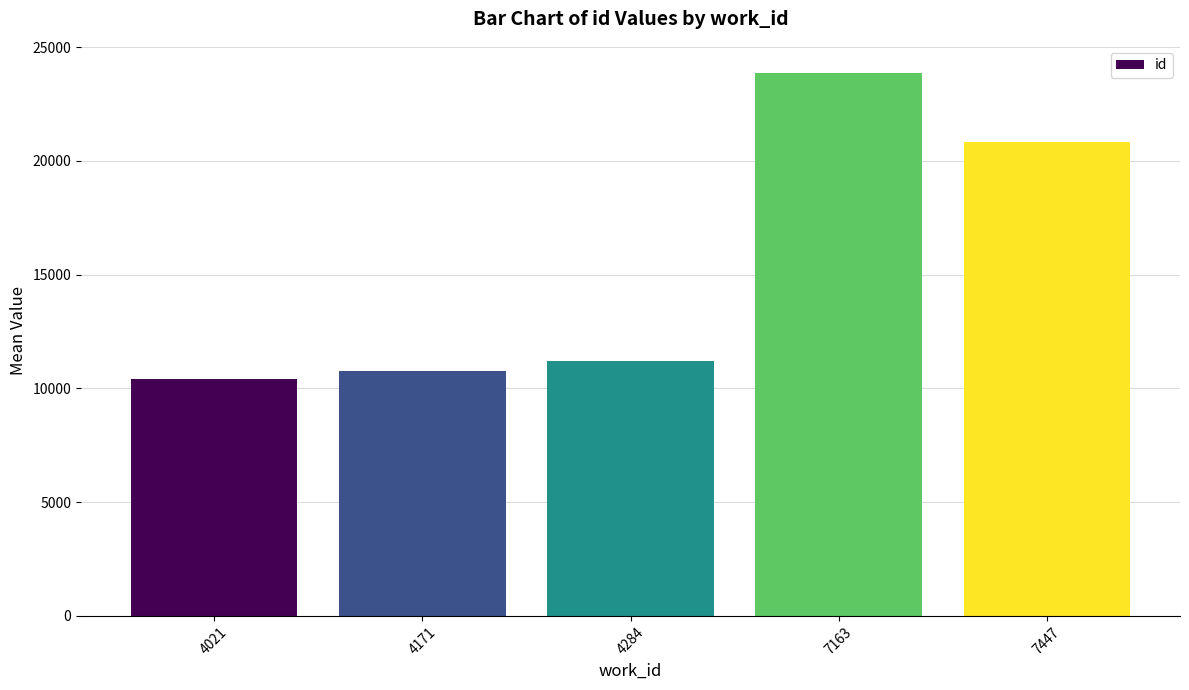

At which category does the chart reach its peak across all series?

7163